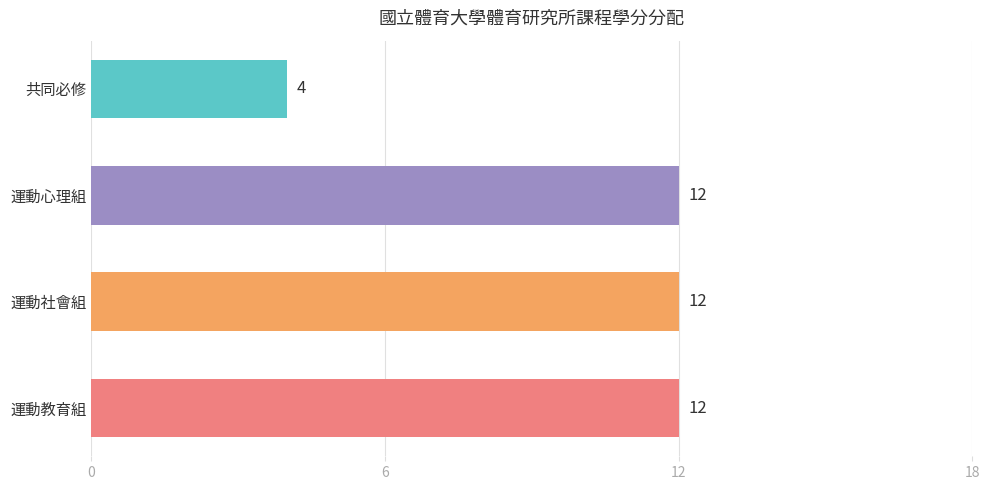

How many series are shown in this chart?

1